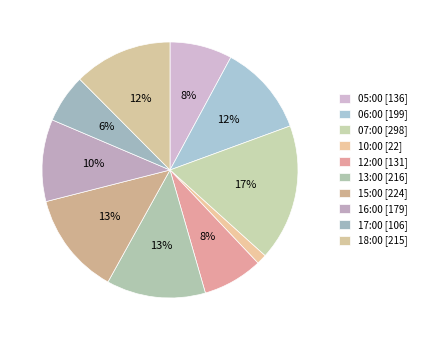

Between 10:00 and 16:00, which is larger?

16:00